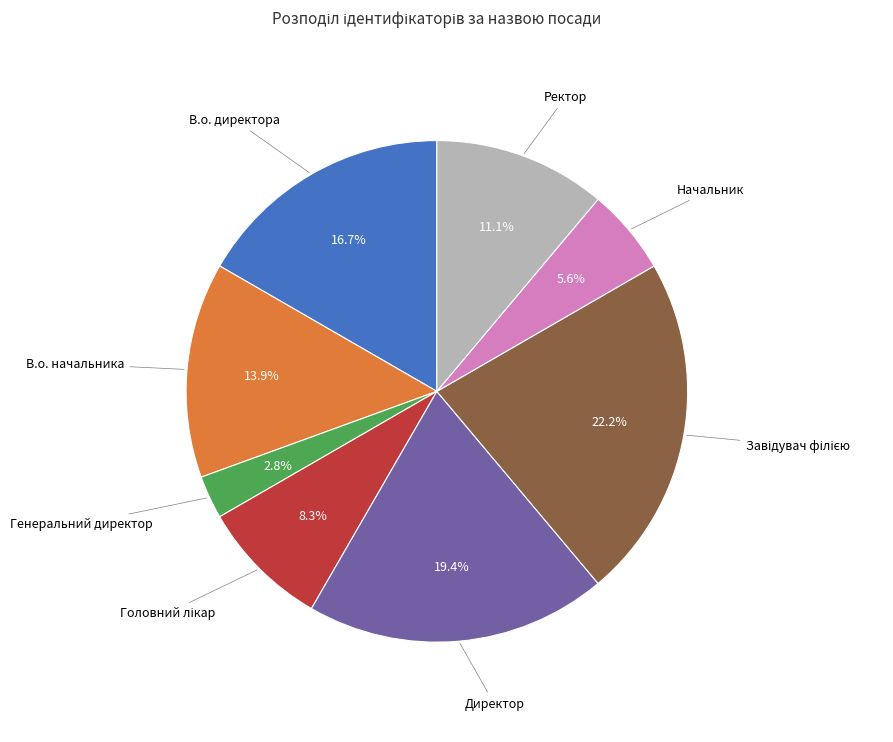

Does any single category account for the majority?

No